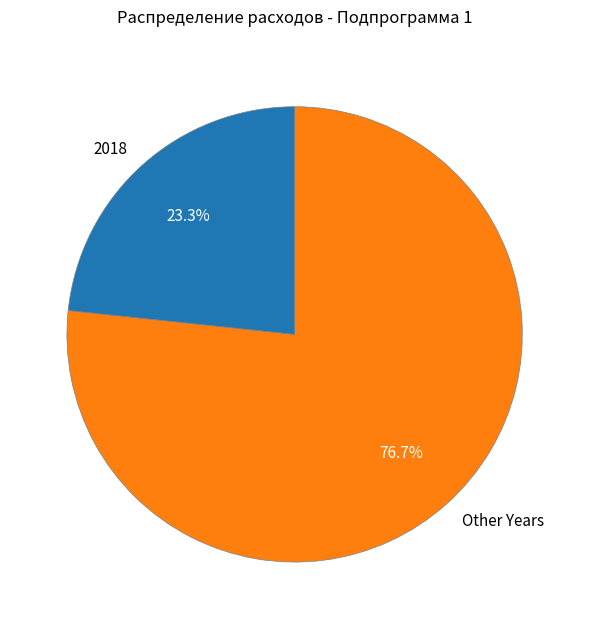

Which has a higher value, 2018 or Other Years?

Other Years